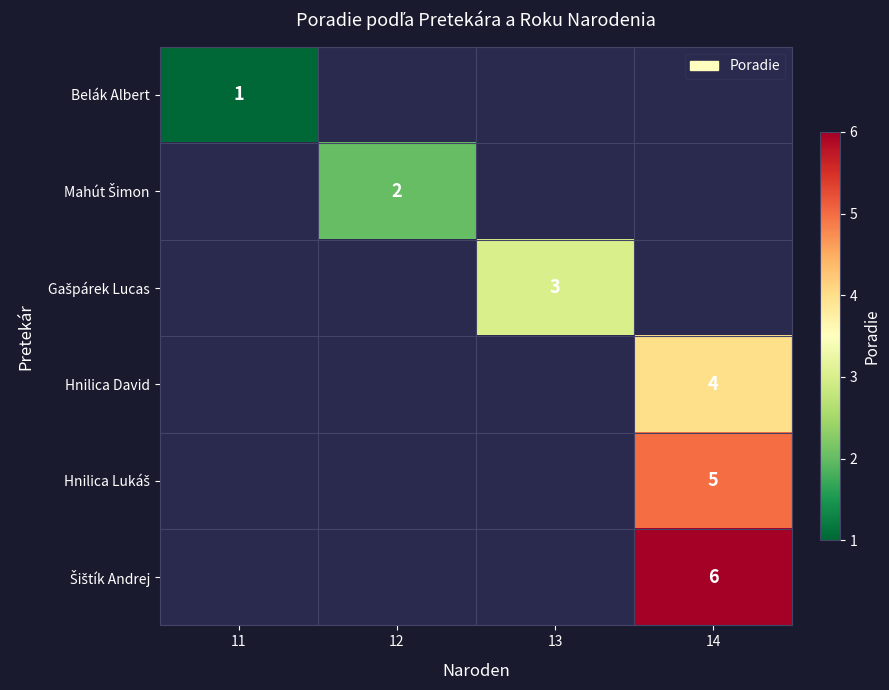

True or false: Belák Albert has a value of 1 at 11.

True